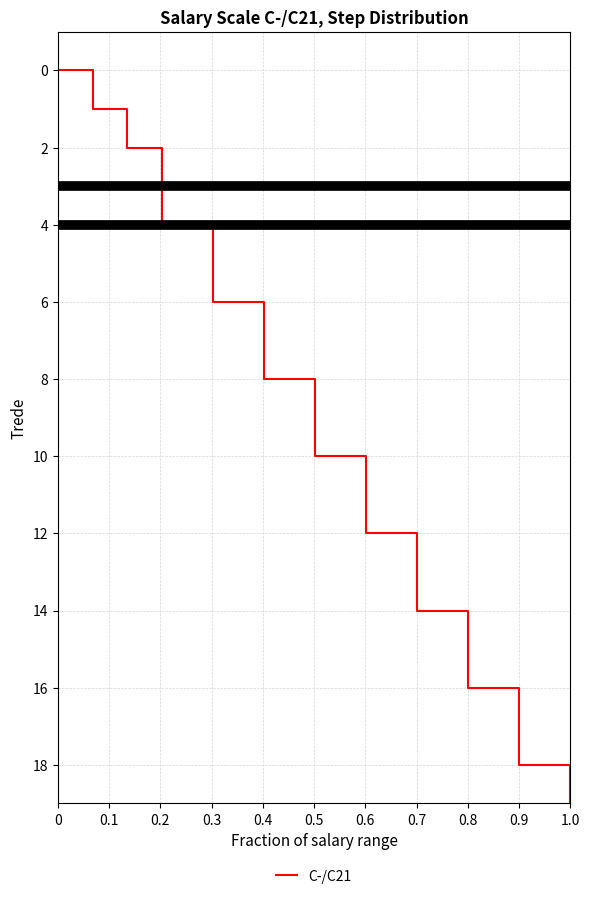

Reading left to right, transcribe all the data shown in this chart.

0	1	2	3	4	5	6	7	8	9	10	11	12	13	14	15	16	17	18	19